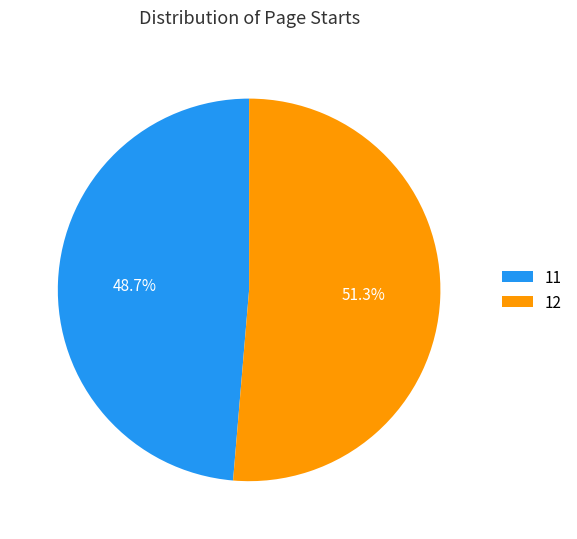

Which category has the biggest portion of the pie?

12